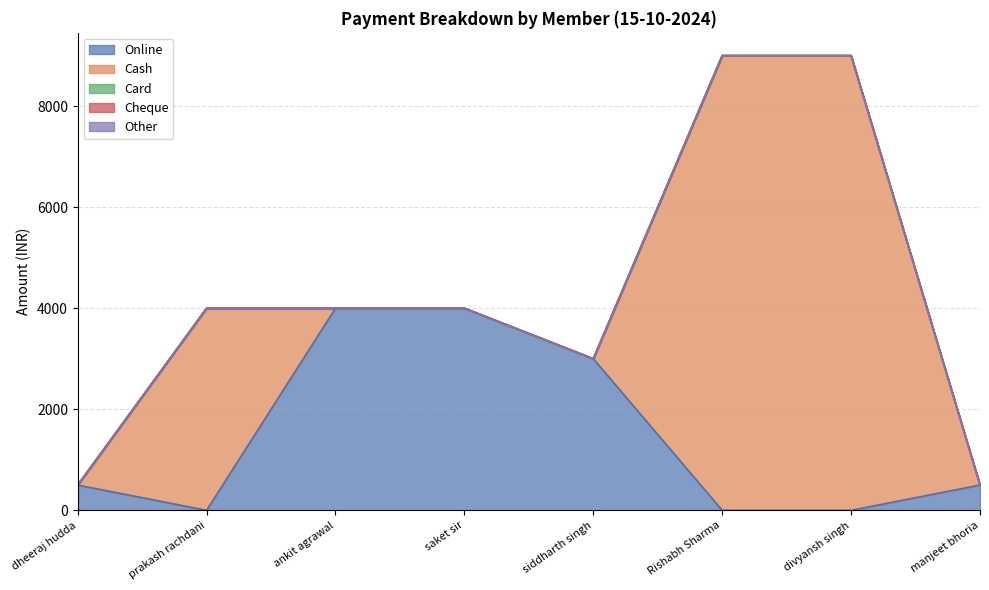

True or false: Cash has more than 1 interior local peaks.

False